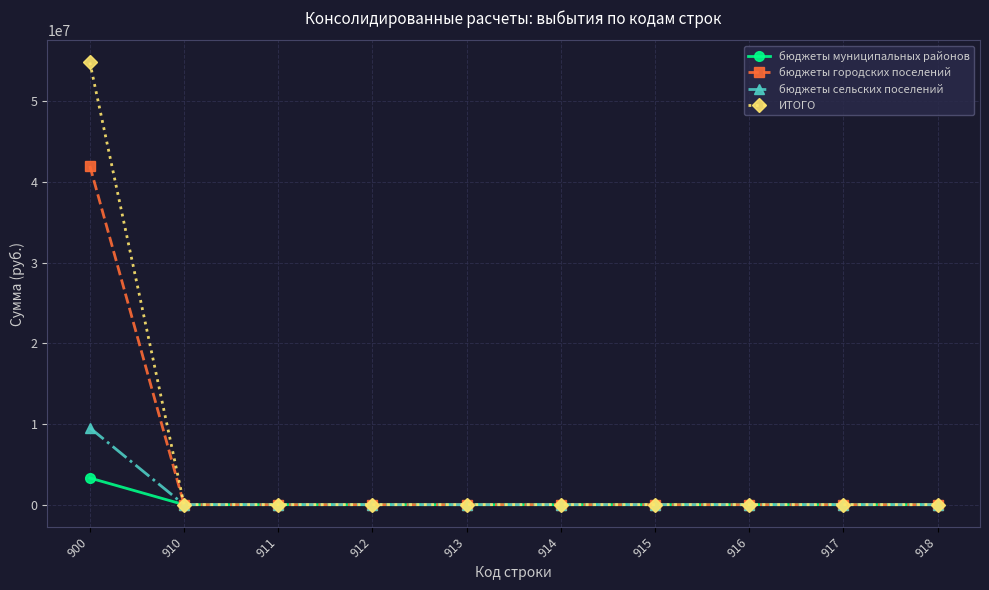

What is the difference between the maximum and minimum values in the бюджеты муниципальных районов series?

3304671.4